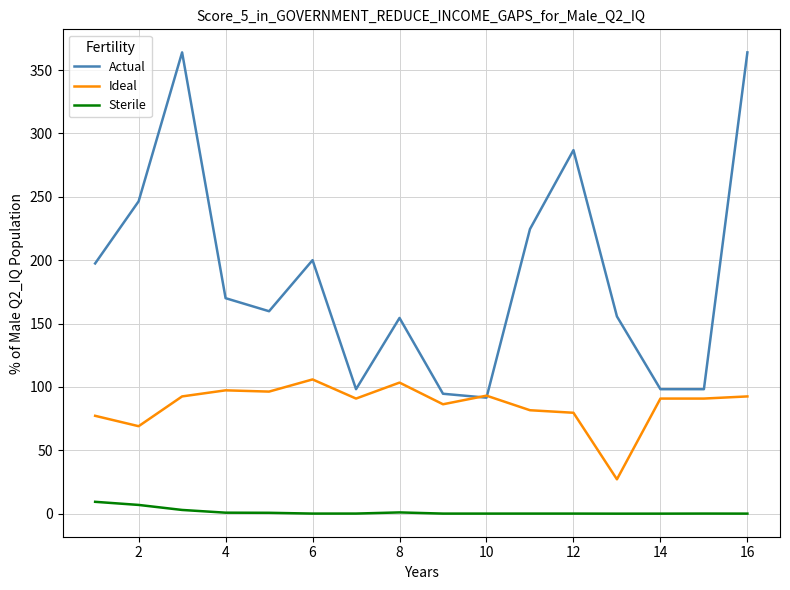

What is the difference between the second highest and minimum values in the Ideal series?

76.3